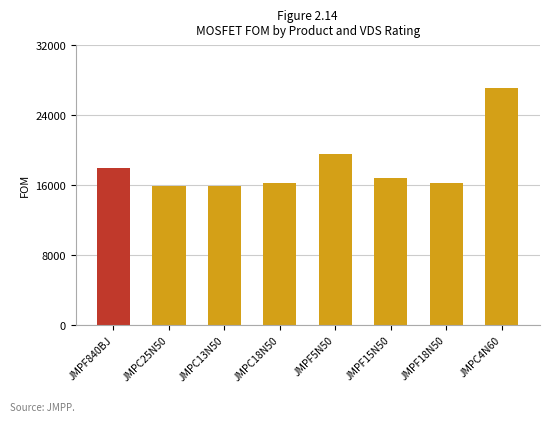

Count the number of categories in the chart.

8